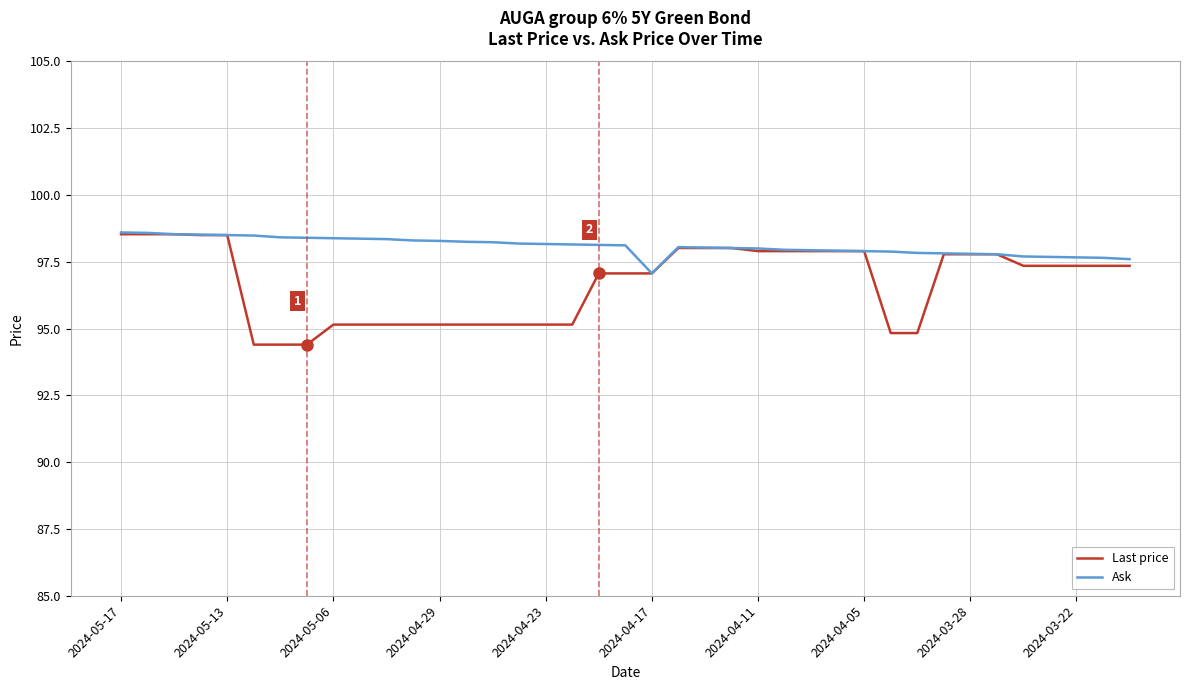

Which series has the largest total across all categories?

Ask